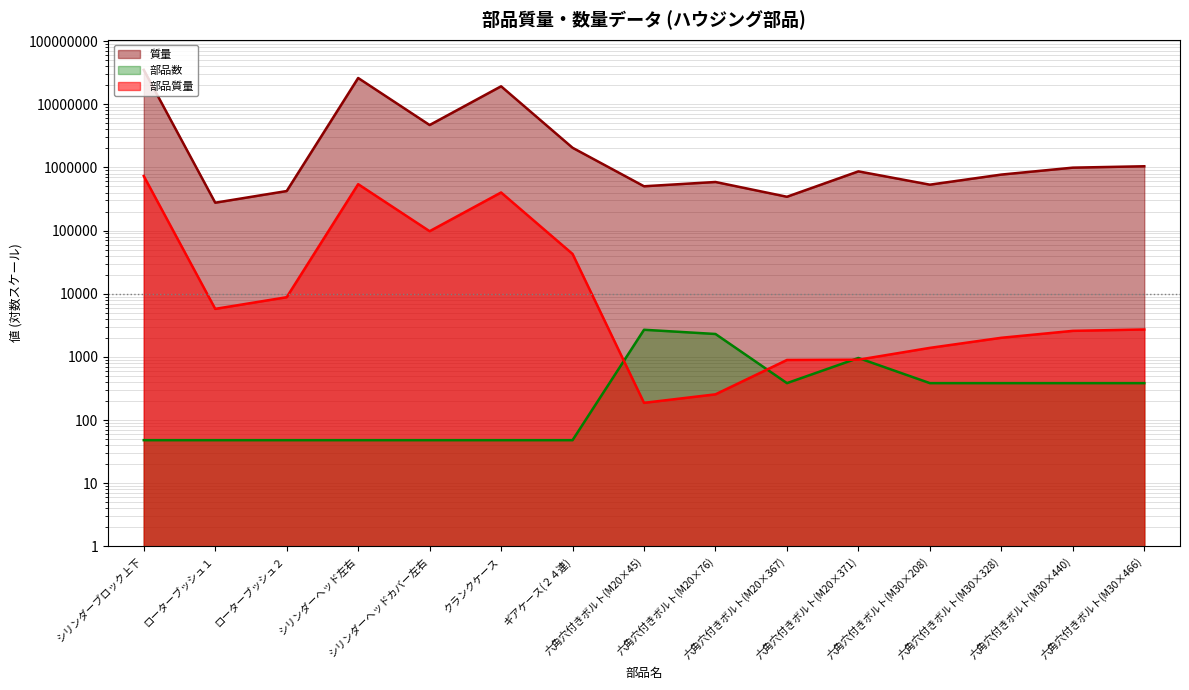

Is it true that 質量 equals 4691760.0 at シリンダーヘッドカバー左右?

True